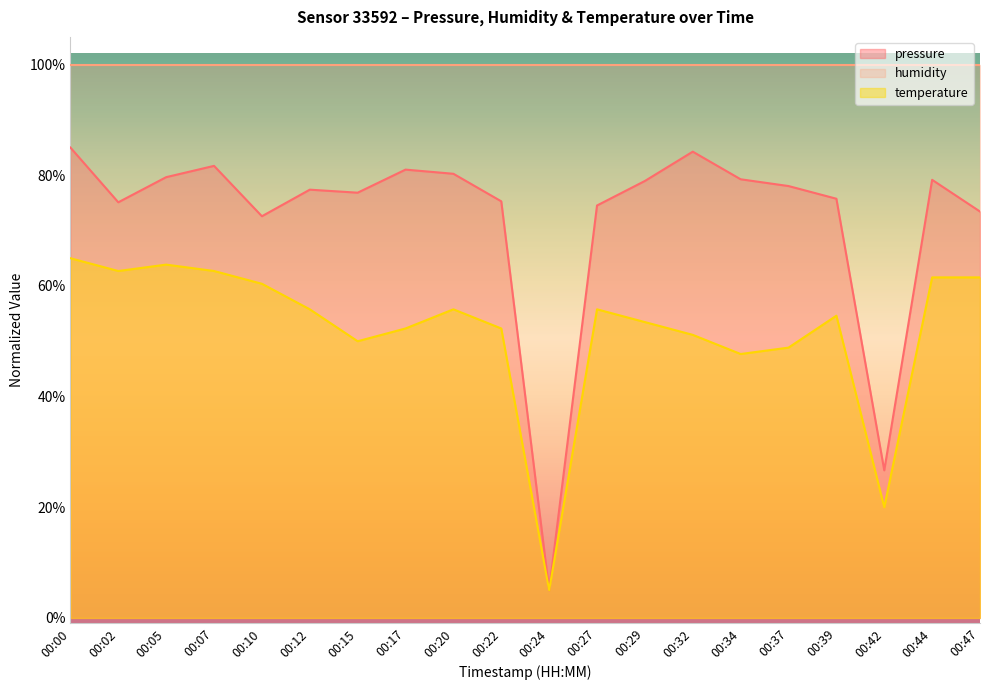

Does the chart have visible grid lines?

No